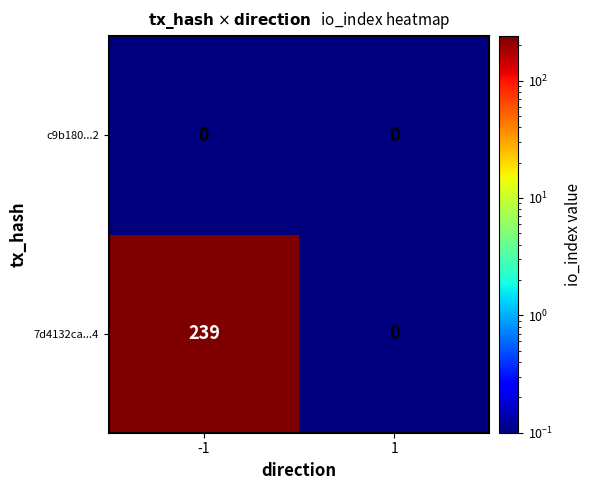

What is the average value of the 7d4132ca...4 series?

120